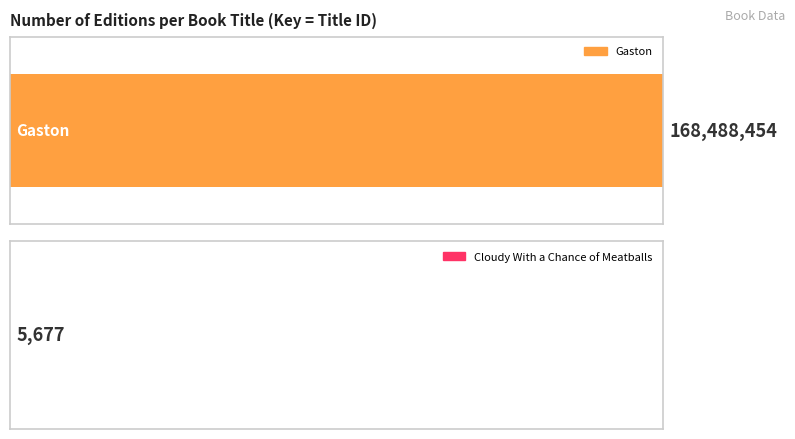

Reading left to right, extract all data points from this chart.

Gaston=168488454	Cloudy With a Chance of Meatballs=5677